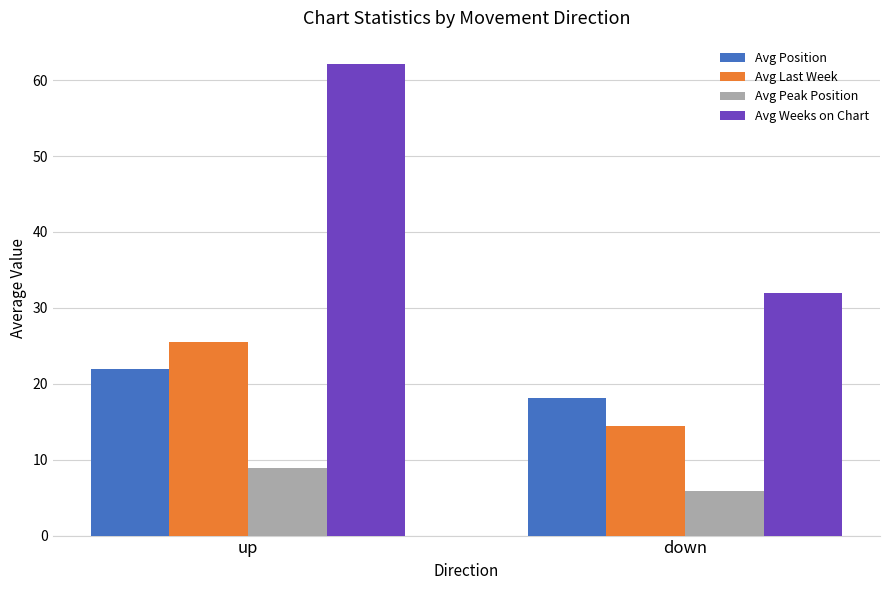

True or false: Avg Peak Position has a value of 10.0 at down.

False